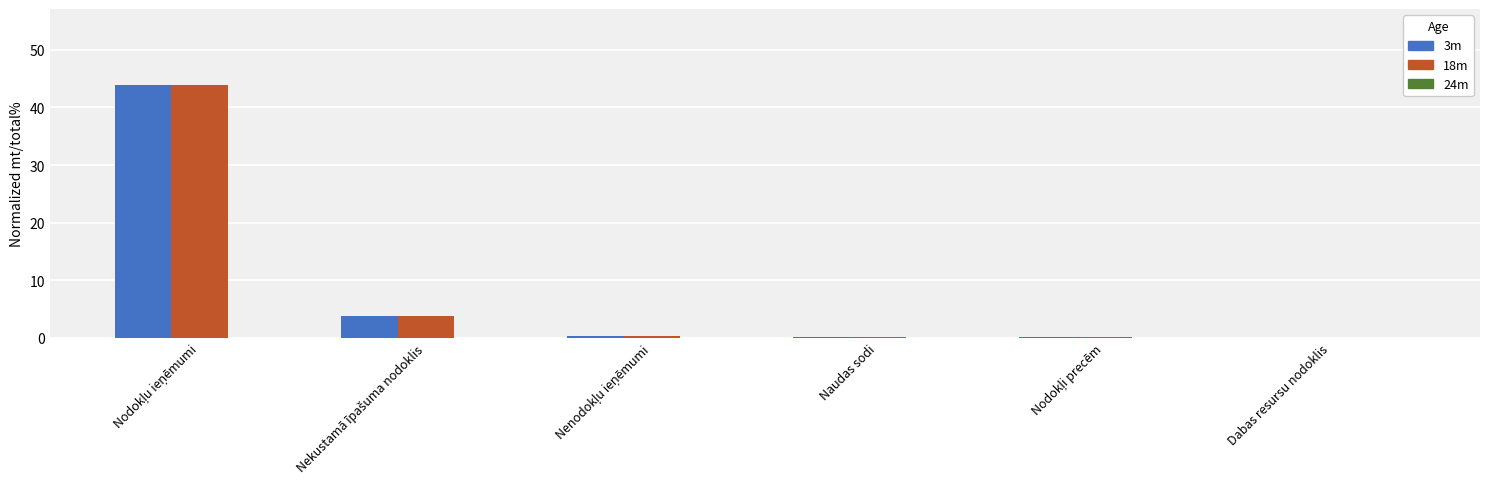

How many groups of bars are there?

6